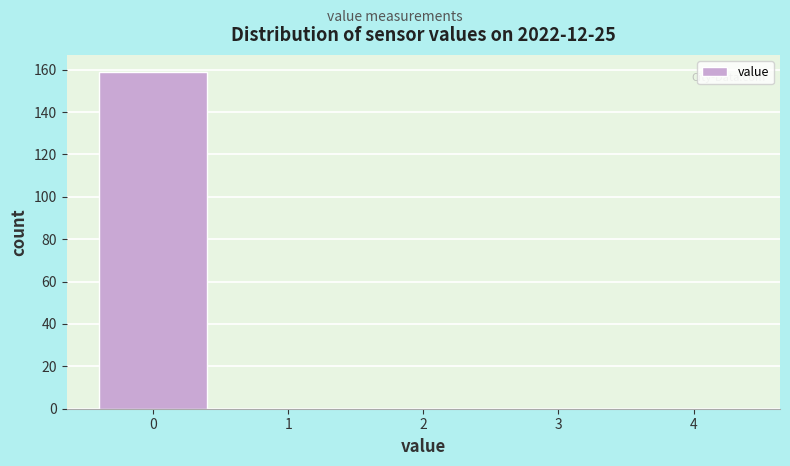

How tall is the bar that spans -0.5 to 0.5 on the x-axis? The values are not printed on the chart, so give them approximately, as read against the axis.

160